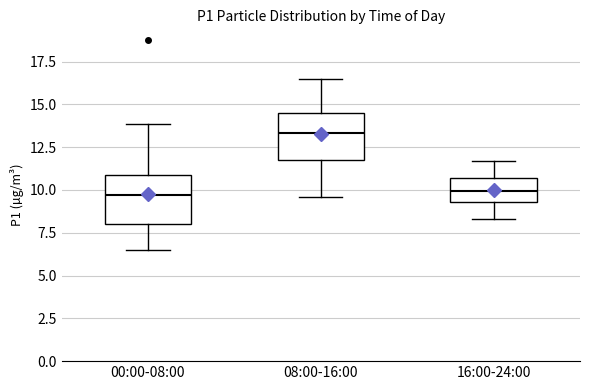

Reading left to right, read every box against the y-axis: the position of its median line, the range the box covers, and the ends of its whiskers. The values are not printed on the chart, so give them approximately, as read against the axis.

00:00-08:00: median 9.5, box 8.0 to 11.0, whiskers 6.5 to 14.0
08:00-16:00: median 13.5, box 12.0 to 14.5, whiskers 9.5 to 16.5
16:00-24:00: median 10.0, box 9.5 to 10.5, whiskers 8.5 to 11.5